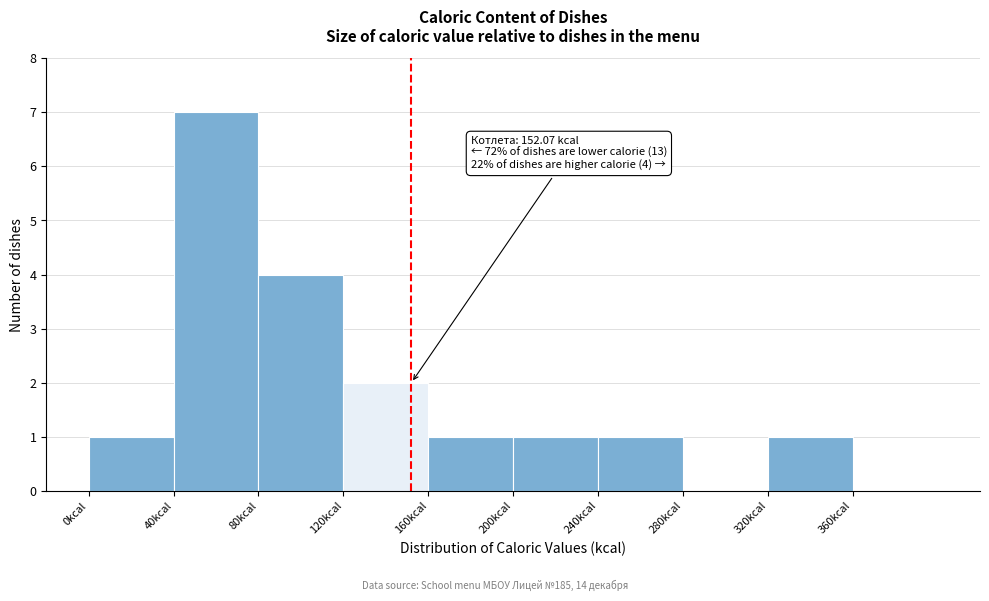

Which range on the x-axis has the tallest bar?

40 to 80